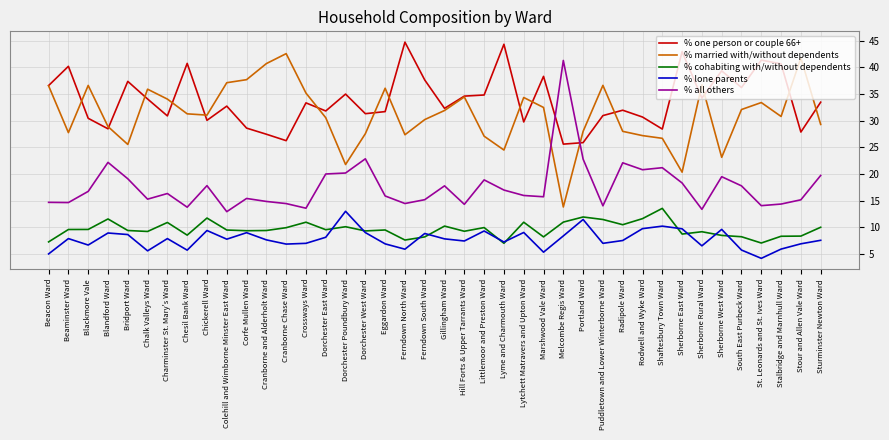

What is the smallest value displayed?

4.1